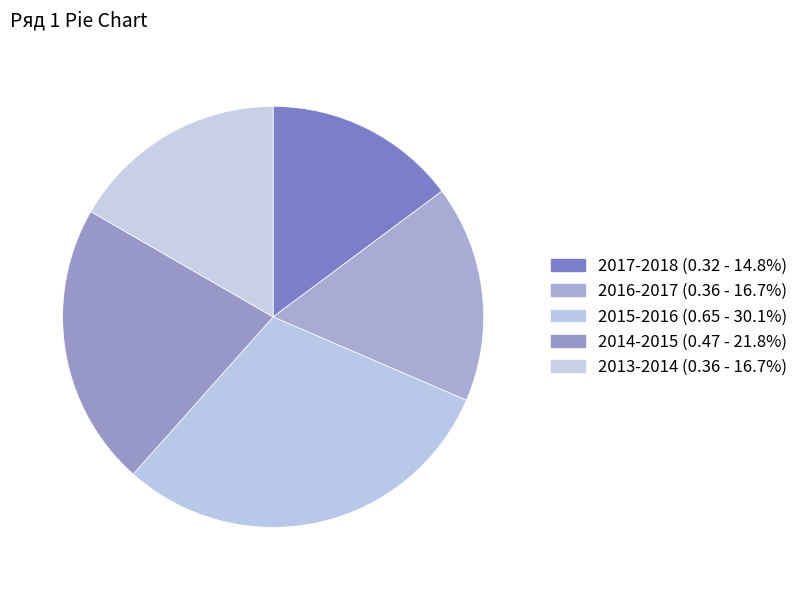

Does 2017-2018 account for over 50% of the chart?

No